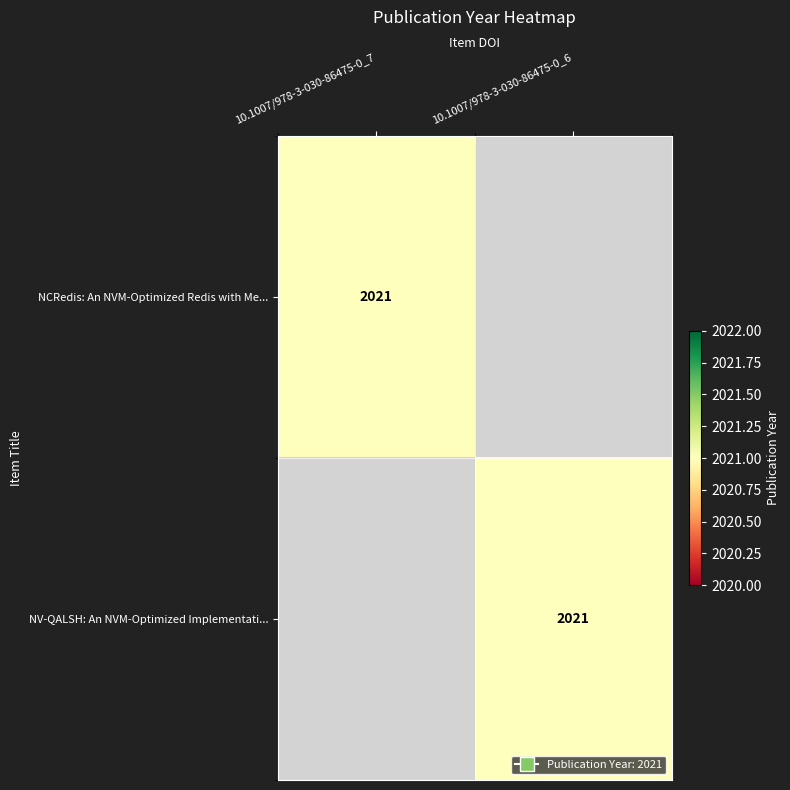

True or false: NCRedis: An NVM-Optimized Redis with Me... has a value of 872 at 10.1007/978-3-030-86475-0_7.

False